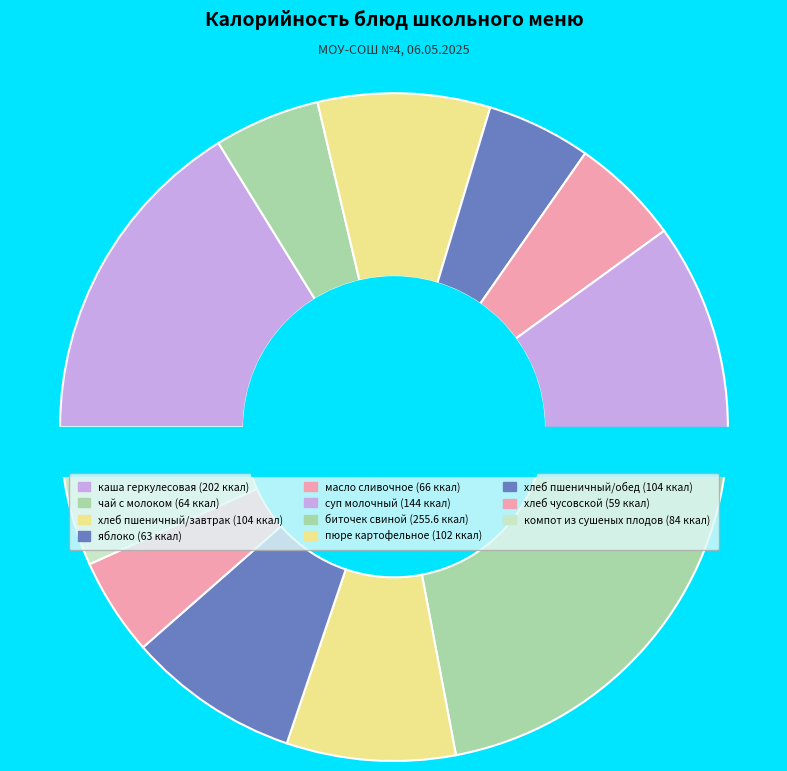

Which slice is the smallest?

чусовской хлеб